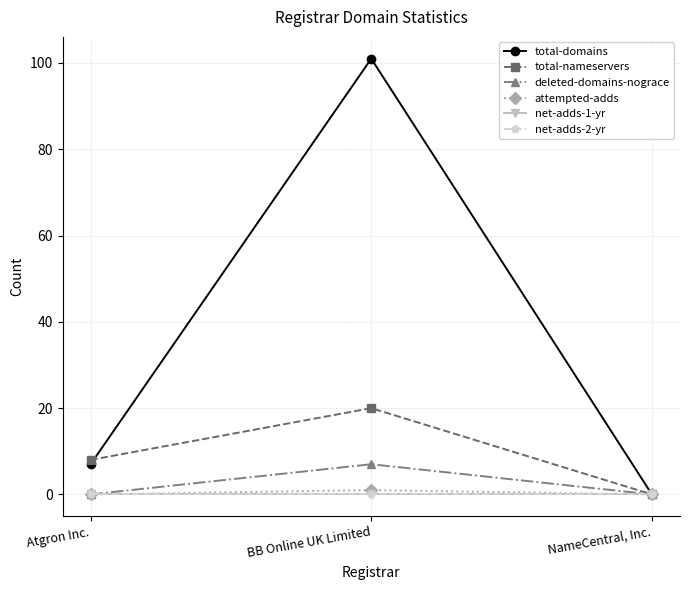

Reading left to right, transcribe all the data shown in this chart.

total-domains: 7	101	0
total-nameservers: 8	20	0
deleted-domains-nograce: 0	7	0
attempted-adds: 0	1	0
net-adds-1-yr: 0	0	0
net-adds-2-yr: 0	0	0